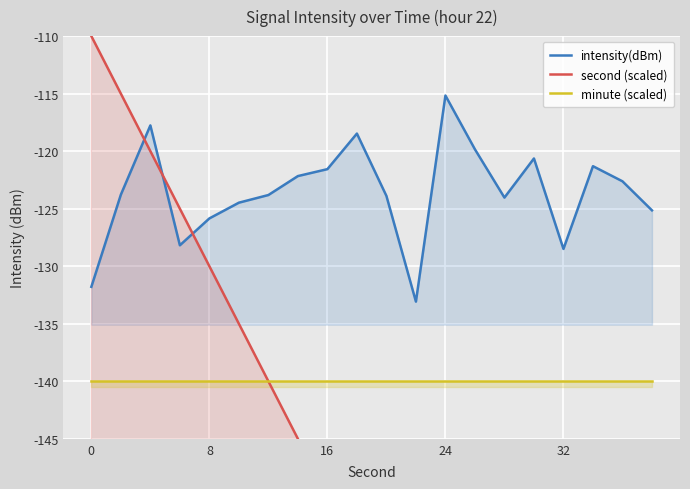

What is the average value of the second (scaled) series?

-157.5